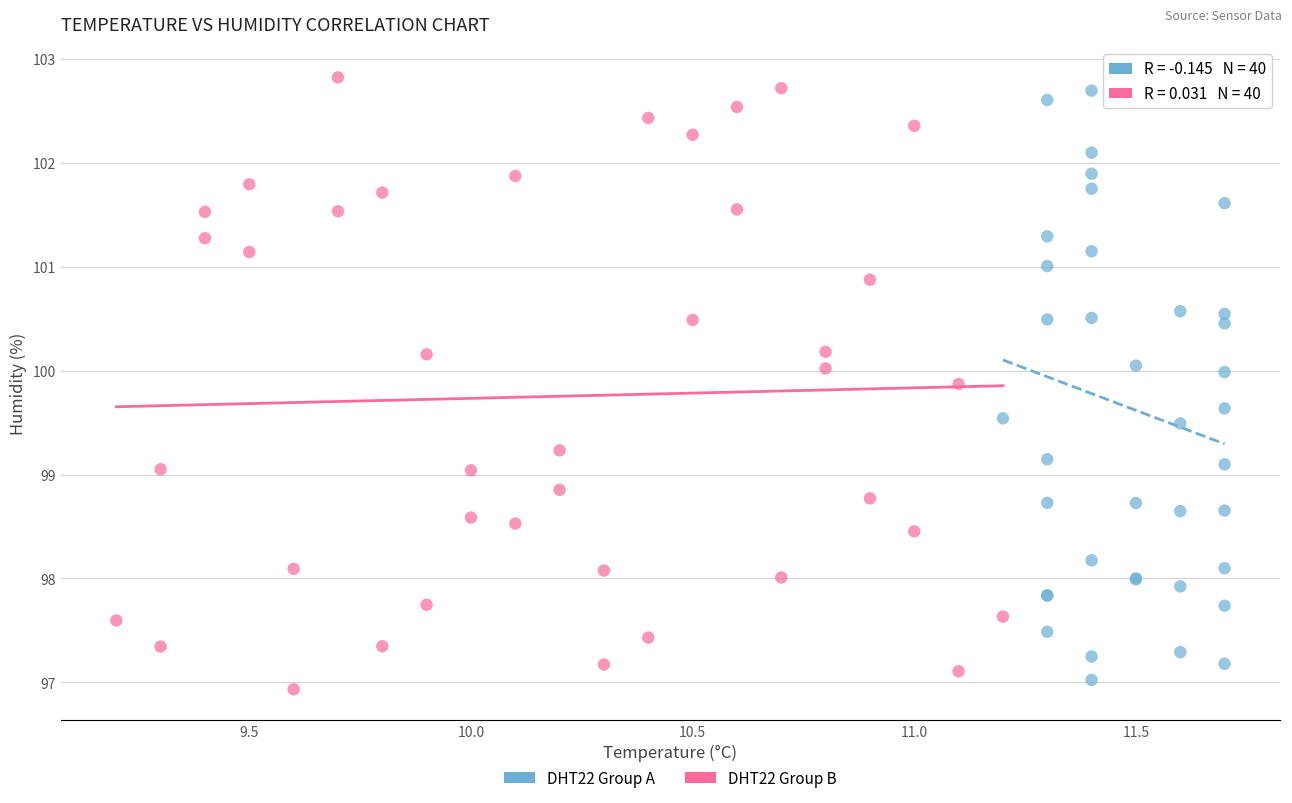

Which series reaches the maximum Y coordinate?

DHT22 Group B